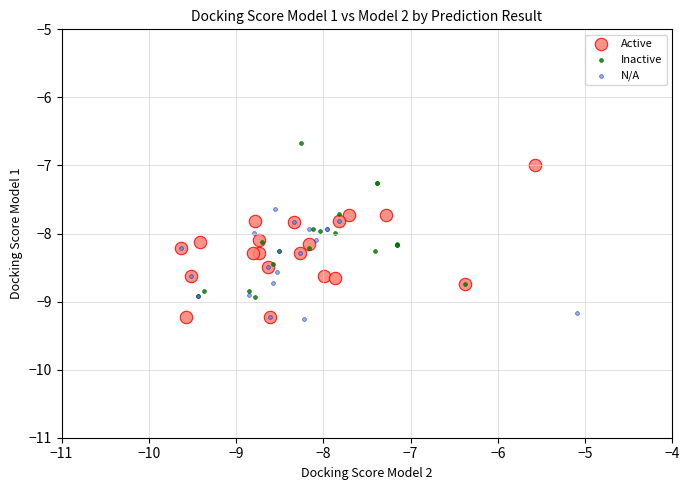

Which series reaches the maximum Y coordinate?

Inactive